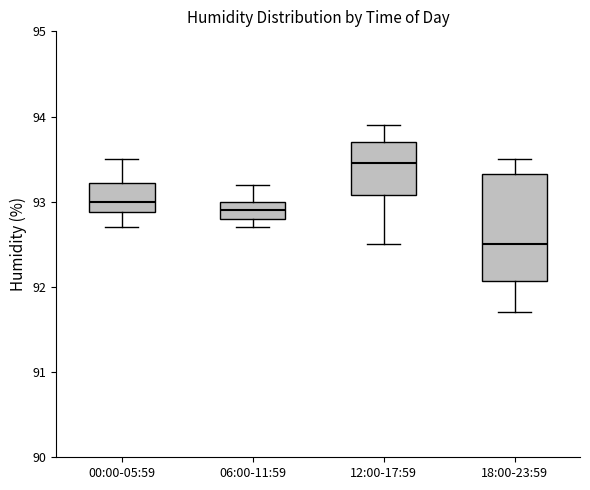

Reading left to right, transcribe this box plot: for each box, give where its median line is, the range the box spans, and where its two whiskers end, as read against the y-axis. The values are not printed on the chart, so give them approximately, as read against the axis.

00:00-05:59: median 93.0, box 92.9 to 93.2, whiskers 92.7 to 93.5
06:00-11:59: median 92.9, box 92.8 to 93.0, whiskers 92.7 to 93.2
12:00-17:59: median 93.5, box 93.1 to 93.7, whiskers 92.5 to 93.9
18:00-23:59: median 92.5, box 92.1 to 93.3, whiskers 91.7 to 93.5